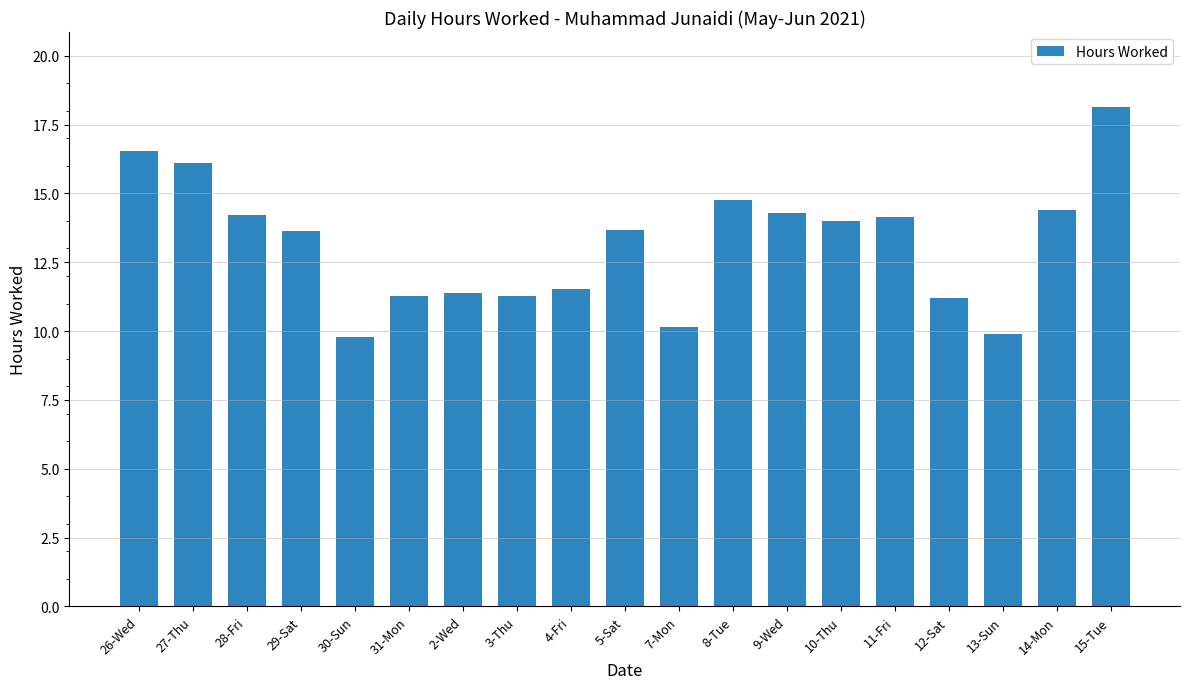

What is the sum of all values?

250.4